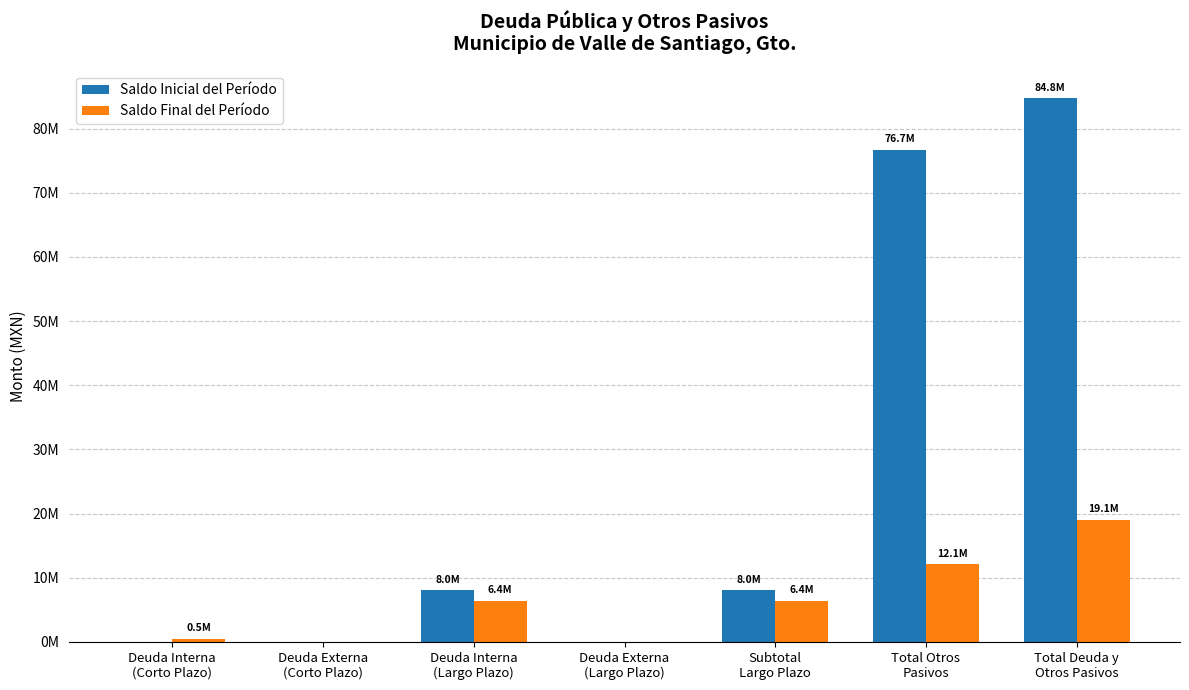

What are all the series names shown in the legend?

Saldo Inicial del Período, Saldo Final del Período